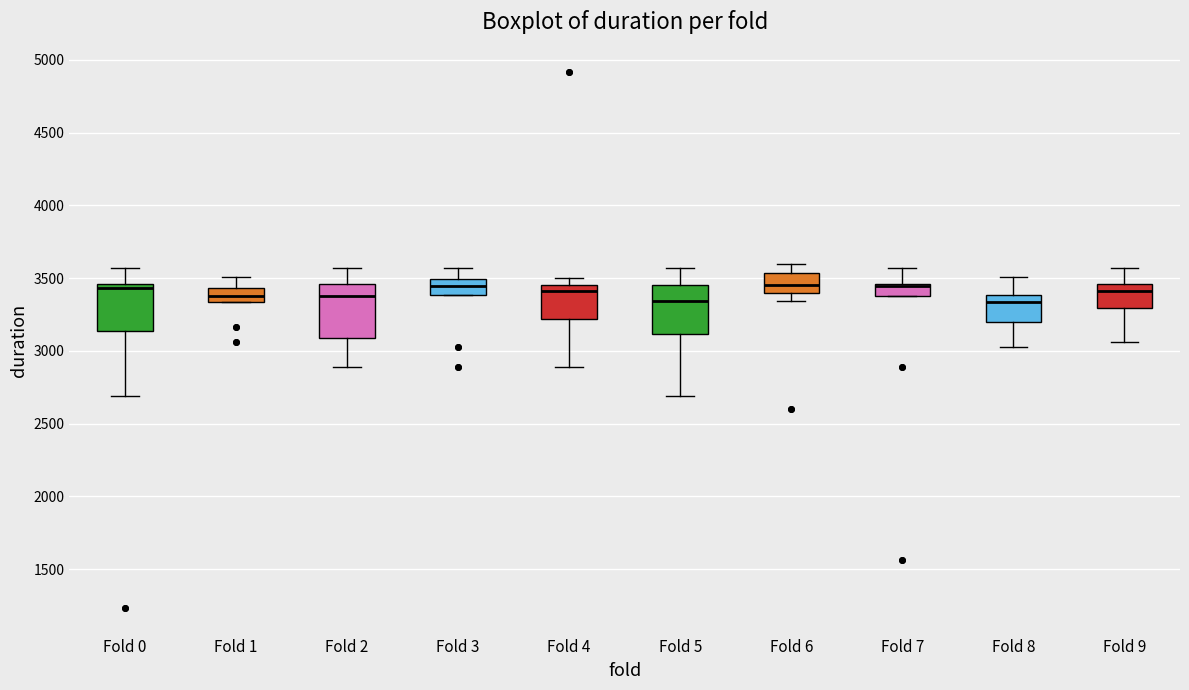

Reading left to right, read every box against the y-axis: the position of its median line, the range the box covers, and the ends of its whiskers. The values are not printed on the chart, so give them approximately, as read against the axis.

Fold 0: median 3450 (just below the box's upper edge), box 3150 to 3450, whiskers 2700 to 3550
Fold 1: median 3400, box 3350 to 3450, whiskers 3350 to 3500
Fold 2: median 3400, box 3100 to 3450, whiskers 2900 to 3550
Fold 3: median 3450, box 3400 to 3500, whiskers 3400 to 3550
Fold 4: median 3400, box 3200 to 3450, whiskers 2900 to 3500
Fold 5: median 3350, box 3100 to 3450, whiskers 2700 to 3550
Fold 6: median 3450, box 3400 to 3550, whiskers 3350 to 3600
Fold 7: median 3450 (just below the box's upper edge), box 3400 to 3450, whiskers 3400 to 3550
Fold 8: median 3350, box 3200 to 3400, whiskers 3050 to 3500
Fold 9: median 3400, box 3300 to 3450, whiskers 3050 to 3550